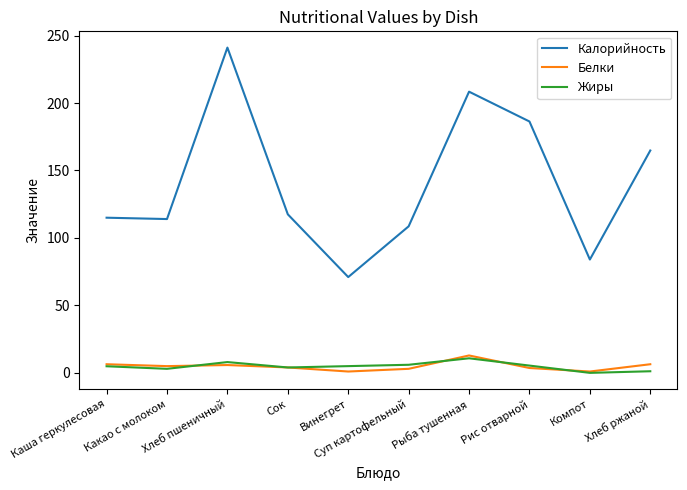

What is the minimum value for Калорийность?

71.0